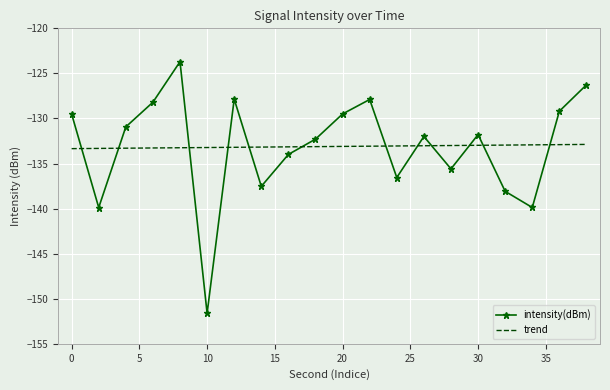

True or false: trend and intensity(dBm) intersect in this chart.

True